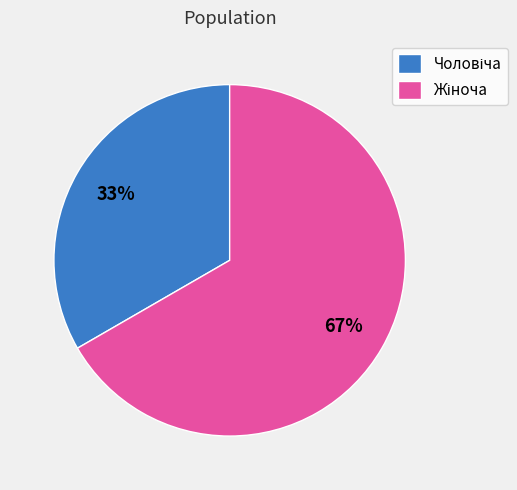

How many slices are in this pie chart?

2